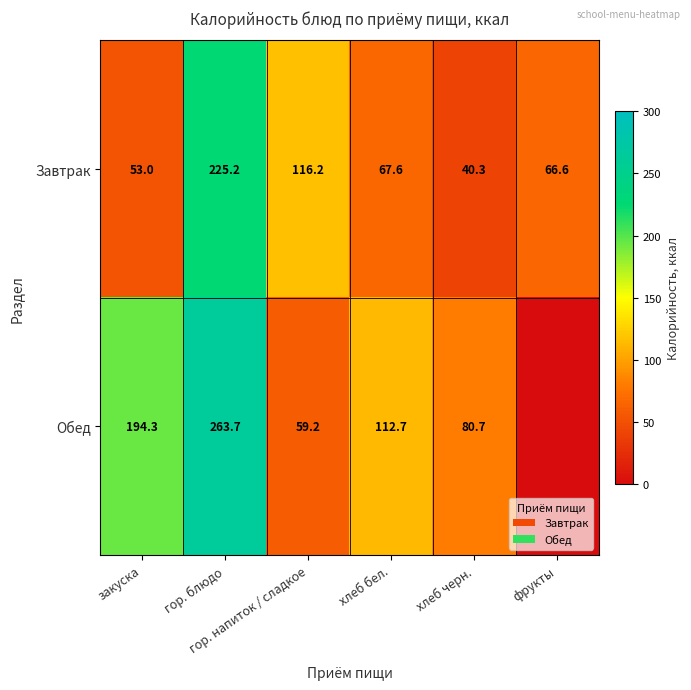

What is the difference between the maximum and minimum values in the Завтрак series?

184.9